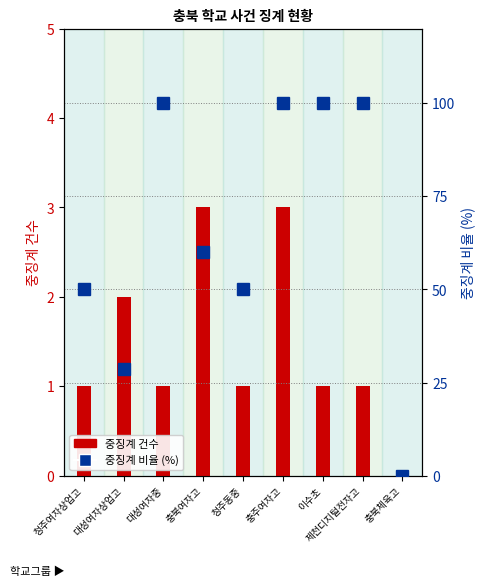

Is the value of 중징계 비율 (%) at 충북여자고 greater than the value of 중징계 건수 at 청주여자상업고?

Yes